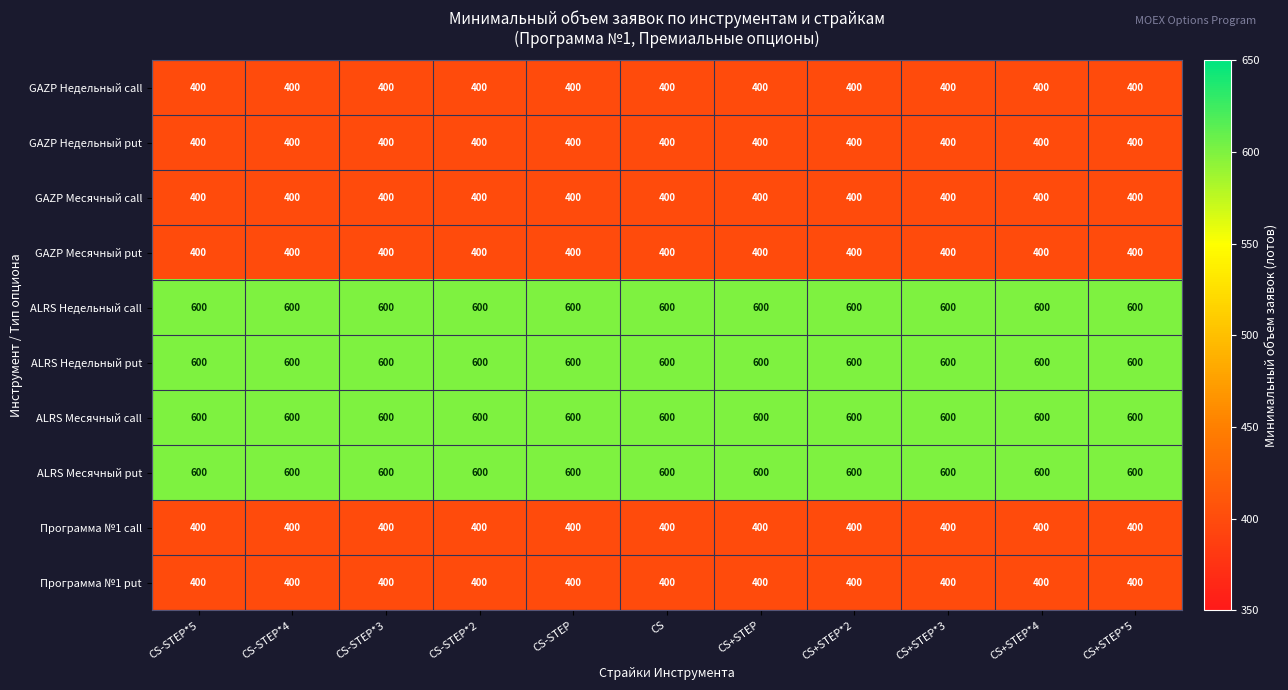

What is the difference between the highest and lowest values at CS?

200